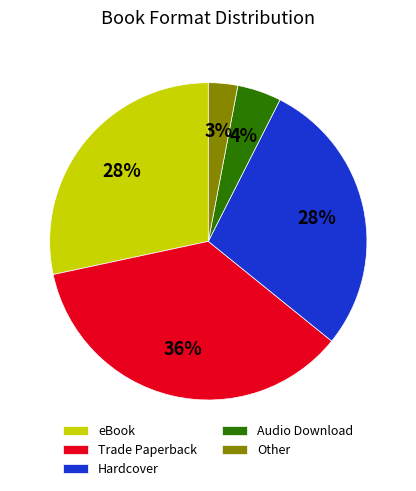

Is it true that Trade Paperback is 25% of the pie?

False